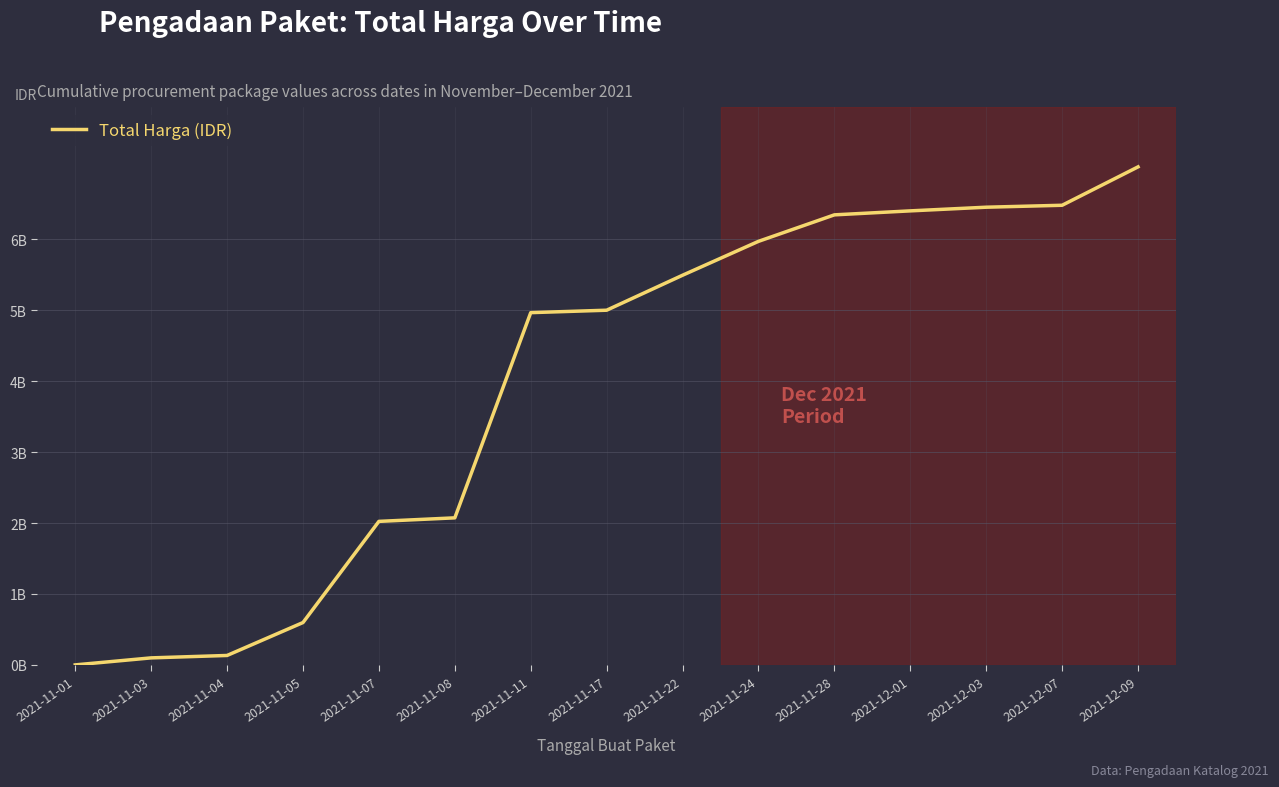

Which label corresponds to the smallest value in the chart?

2021-11-01